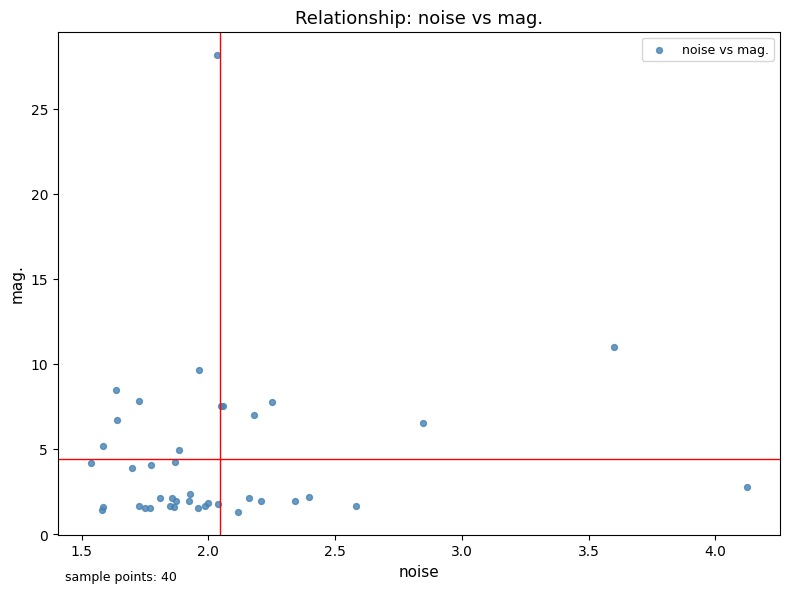

What Y value in the scatter plot is closest to 14?

11.0